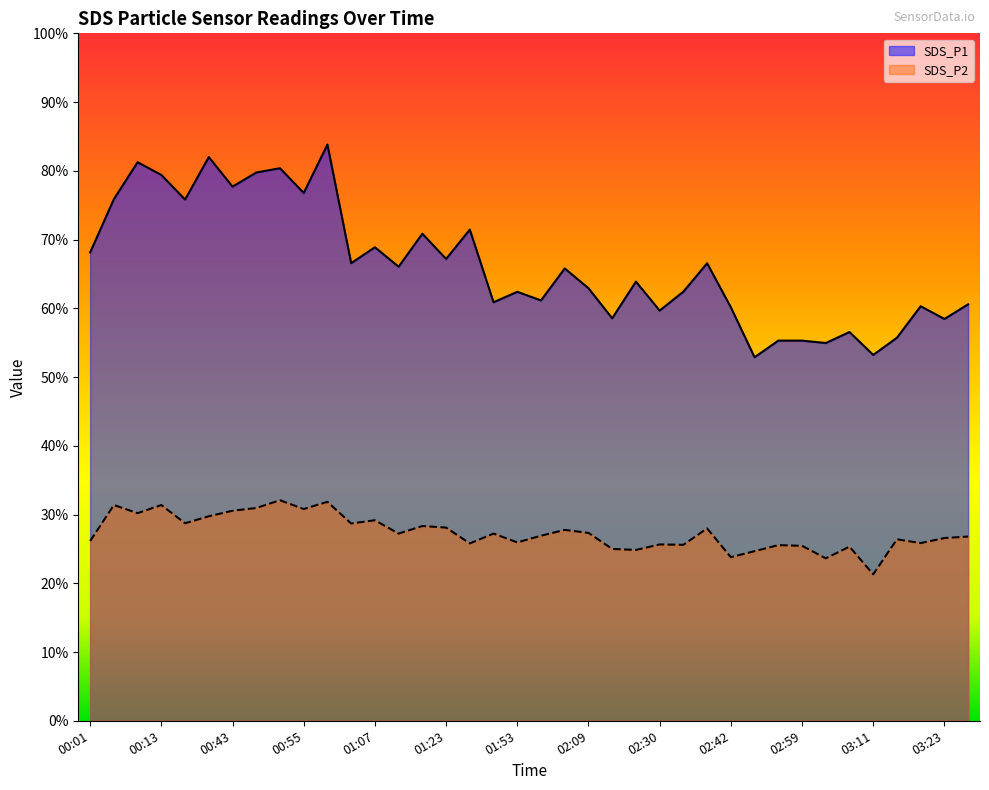

Where does the SDS_P1 series first go above 65?

00:01